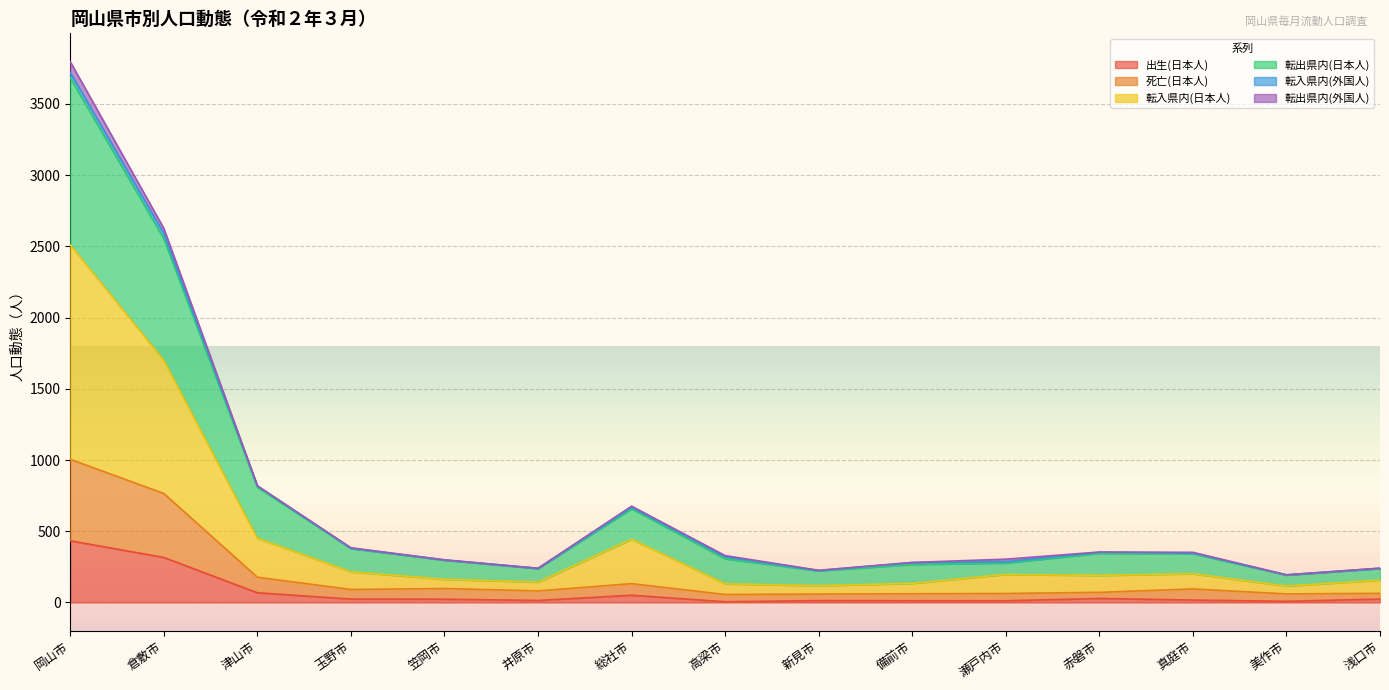

At which category is the sum across all series the highest?

岡山市